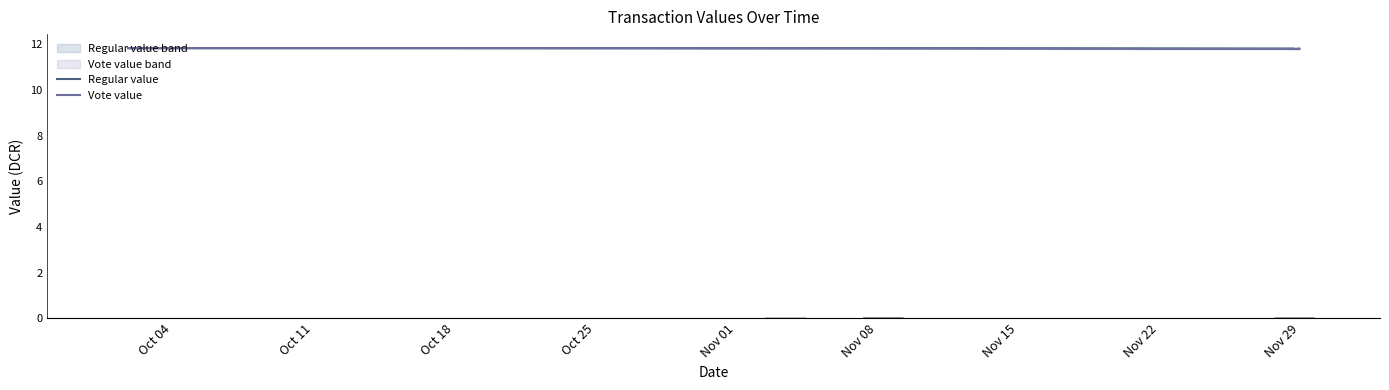

What is the minimum value for Regular value?

11.8